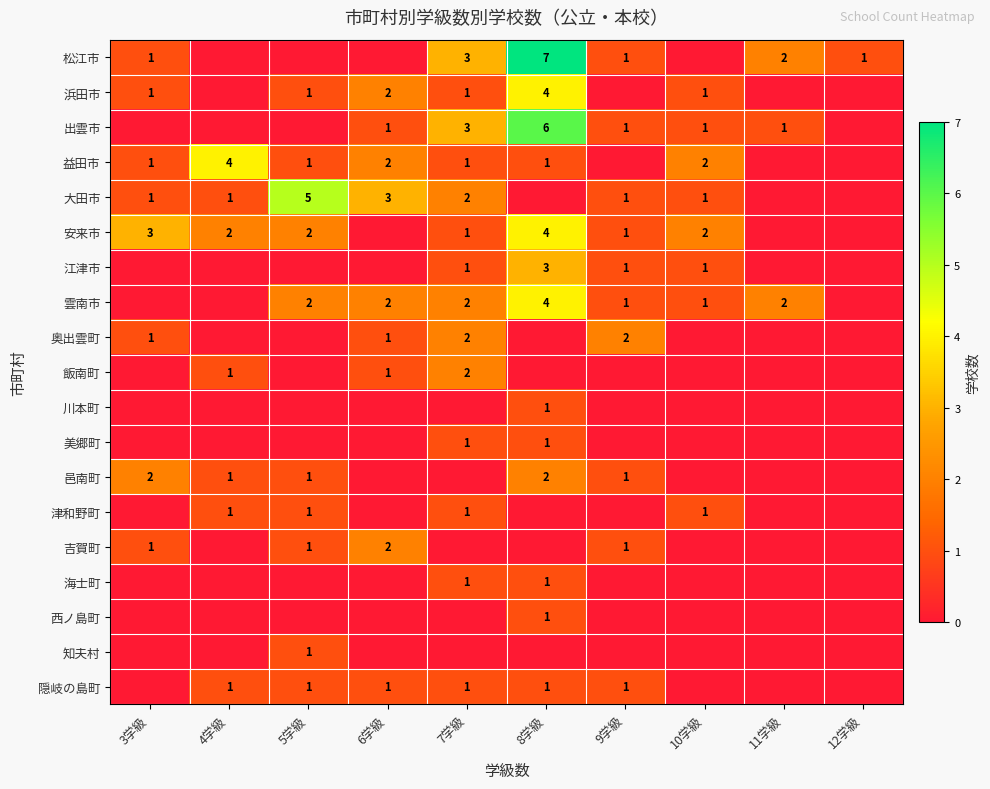

At which category is the sum across all series the highest?

8学級